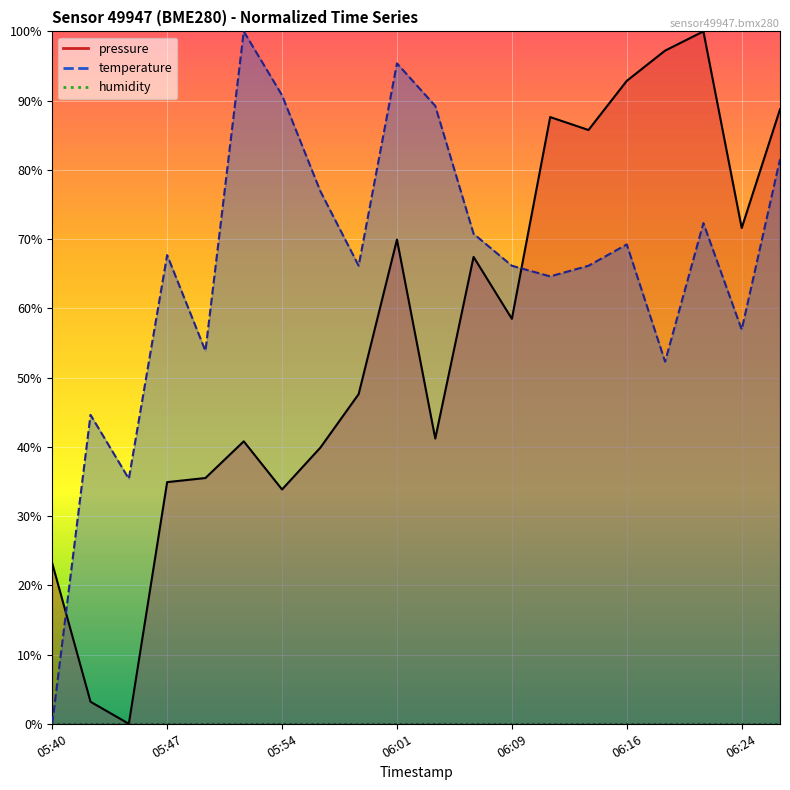

True or false: temperature has more than 0 points higher than both neighbors.

True